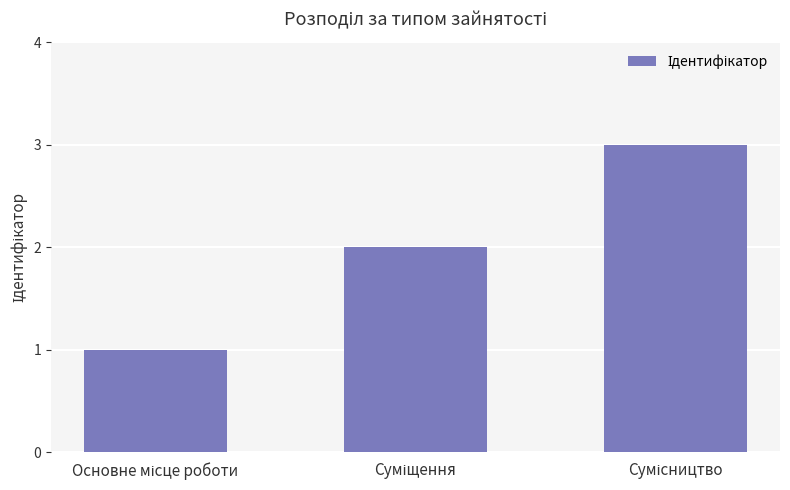

What is the minimum value shown in the chart?

1